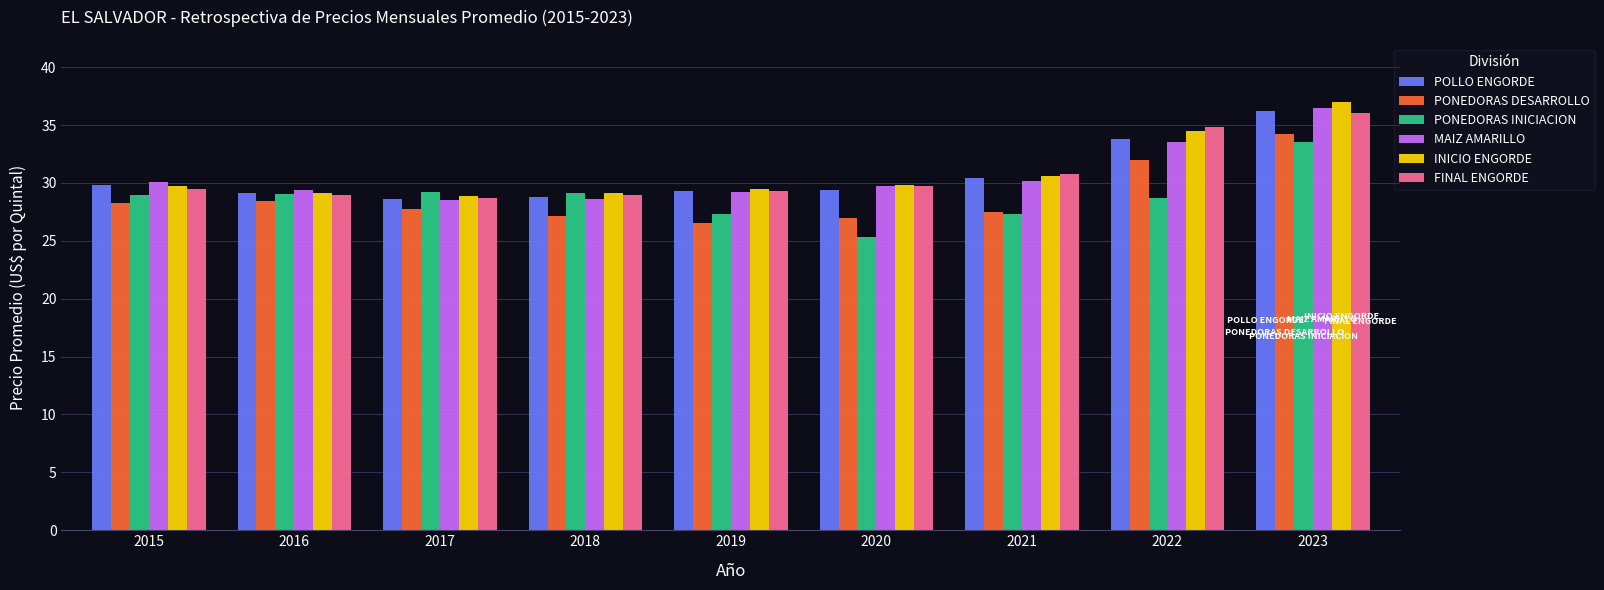

What is the sum of the PONEDORAS INICIACION values at 2016 and 2017?

58.3